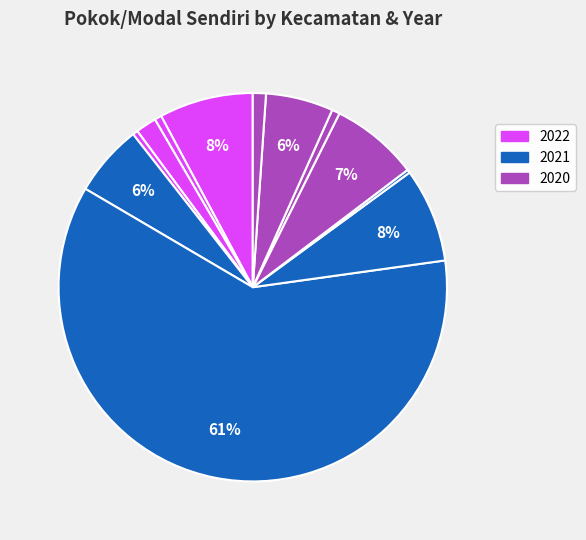

Which category has the biggest portion of the pie?

Waru 2021